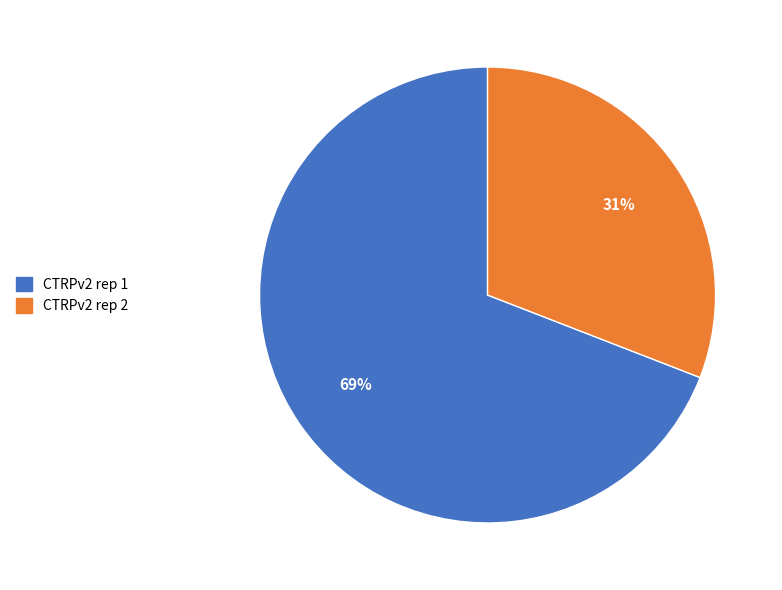

Which category has the biggest portion of the pie?

CTRPv2 rep 1